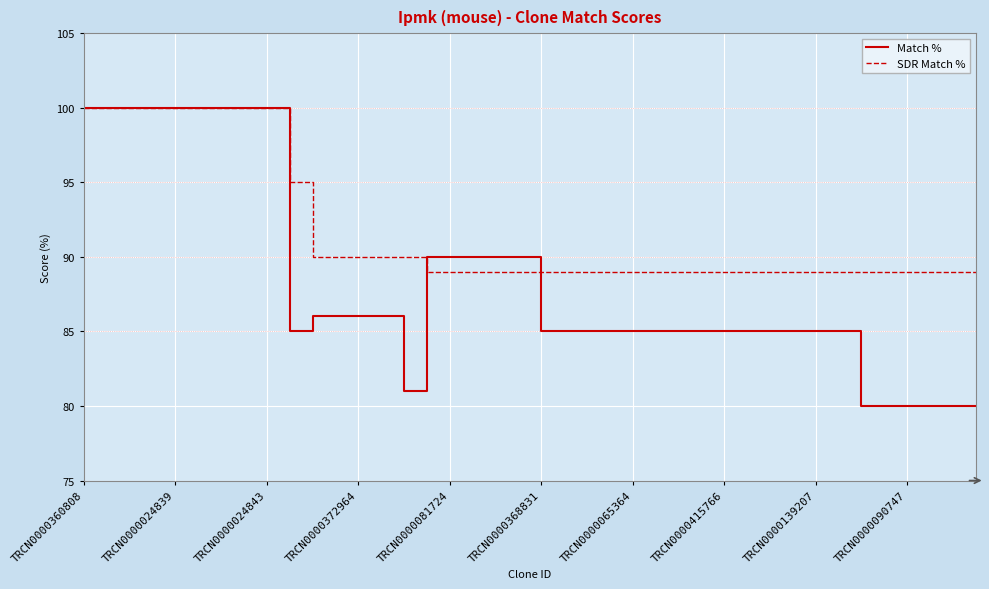

Which series has the largest total across all categories?

SDR Match %